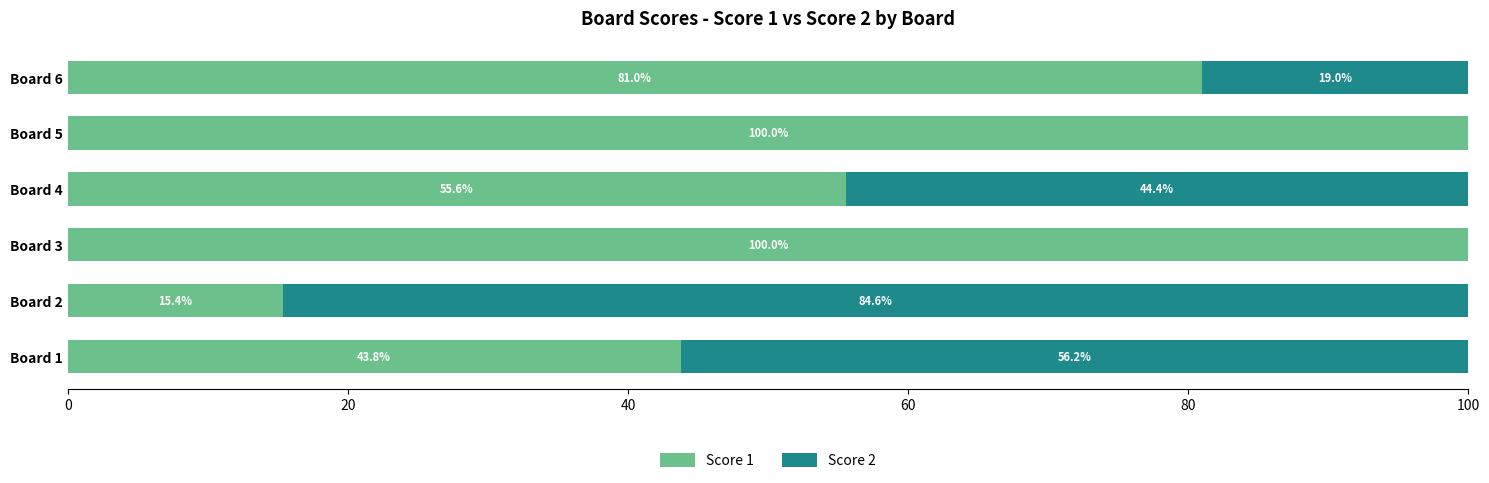

Is it true that Score 1 equals 55.6 at Board 4?

True